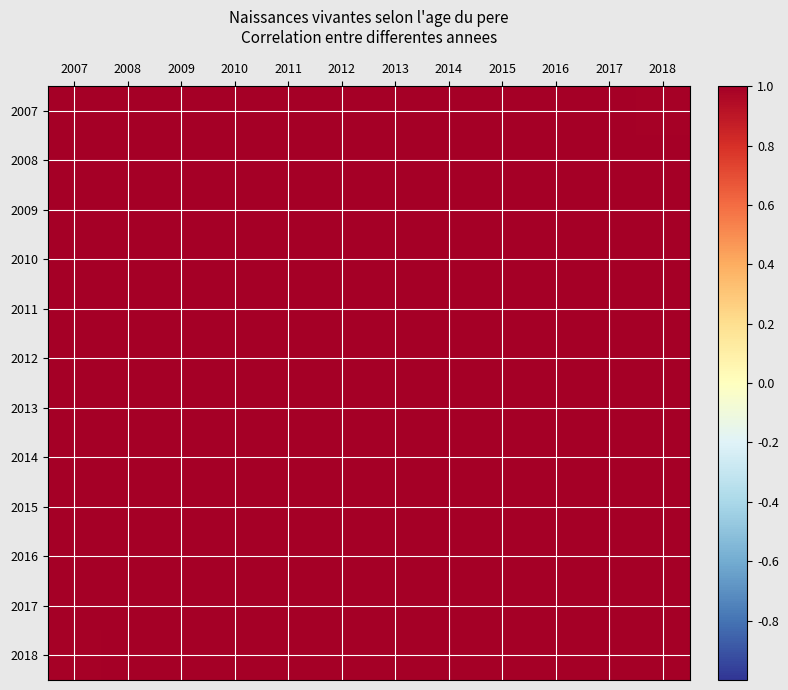

What is the total value across all series at 2016?

12.0